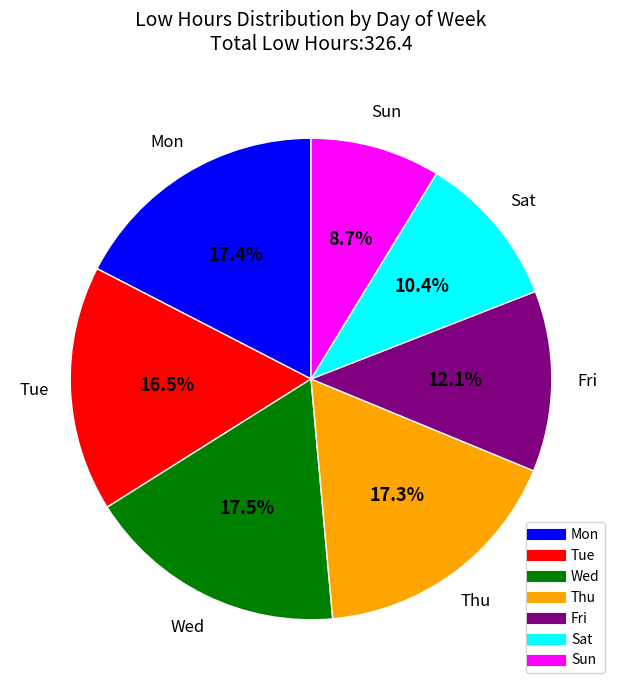

Approximately how many times larger is the value at Tue compared to Fri?

1.4